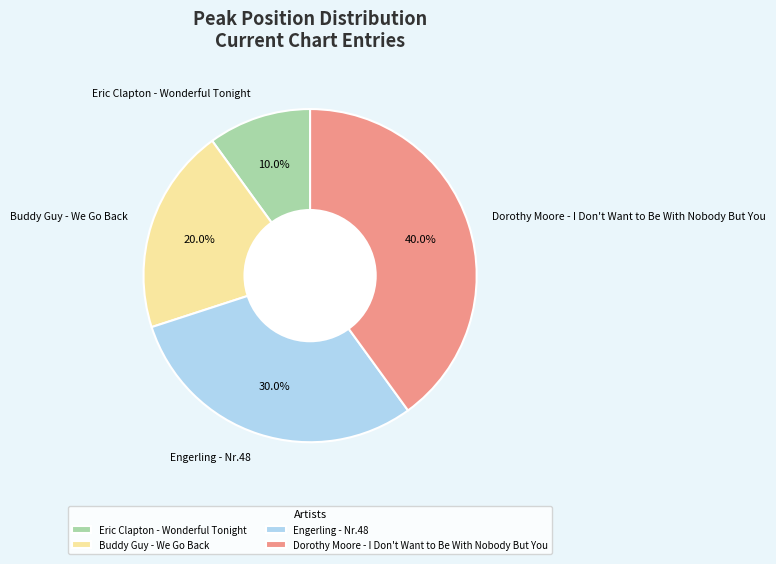

True or false: Engerling - Nr.48 accounts for 45% of the total.

False